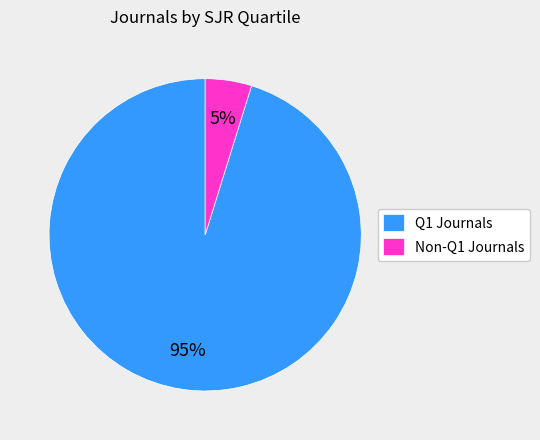

Is there any slice that represents more than half of the pie?

Yes